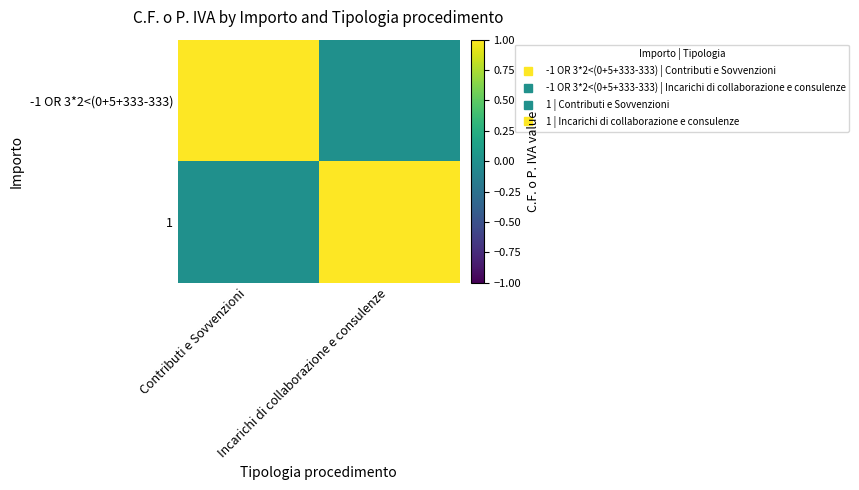

Reading left to right, transcribe all the data shown in this chart.

-1 OR 3*2<(0+5+333-333): Contributi e Sovvenzioni=1	Incarichi di collaborazione e consulenze=0
1: Contributi e Sovvenzioni=0	Incarichi di collaborazione e consulenze=1